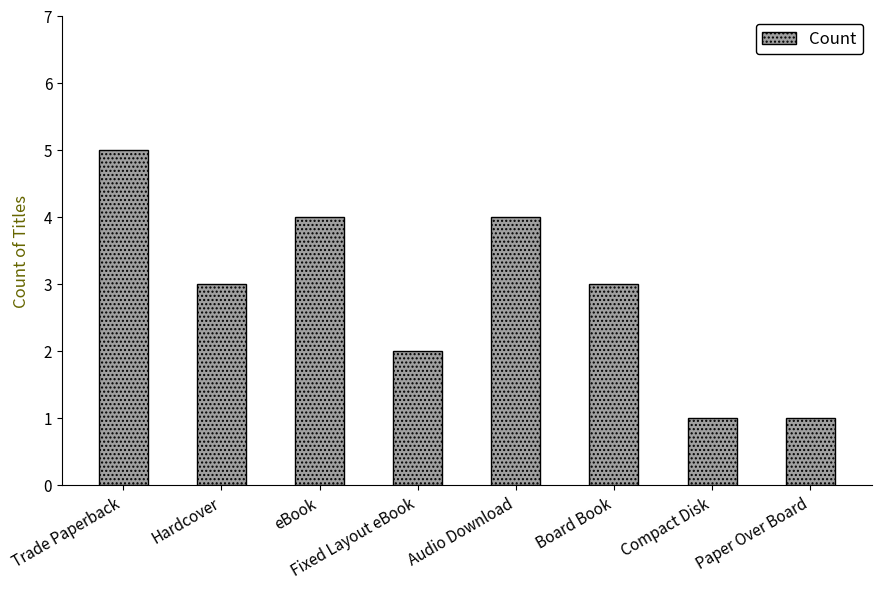

What value does the data have at eBook?

4